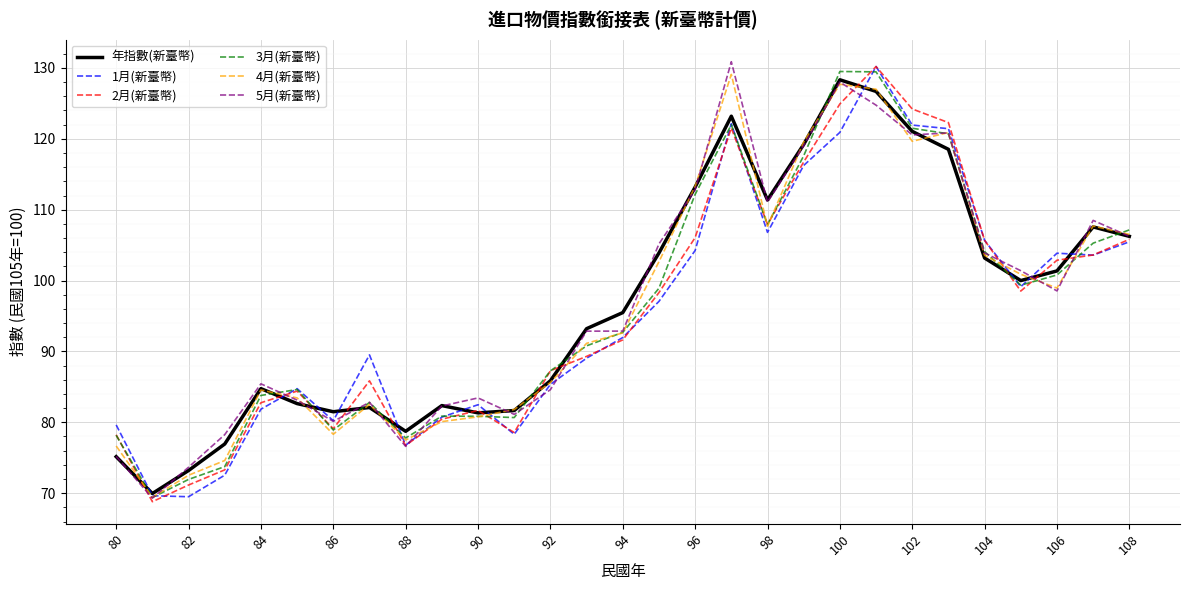

What is the minimum value shown in the chart?

68.8